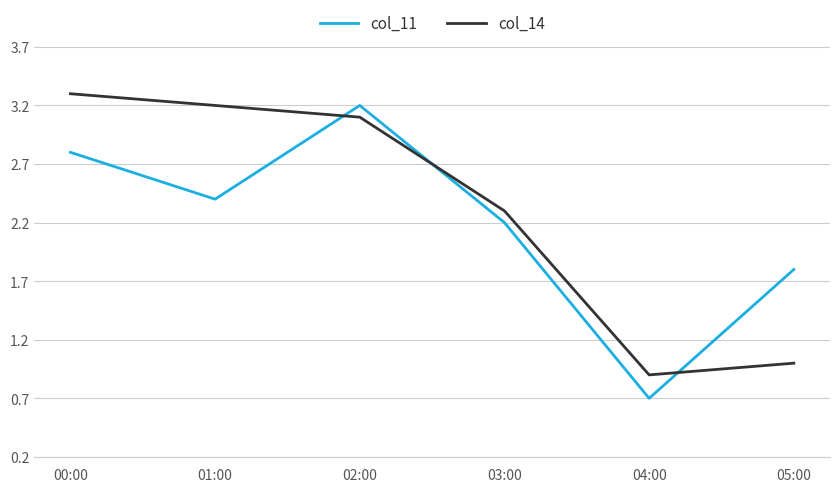

Which label corresponds to the smallest value in the chart?

04:00